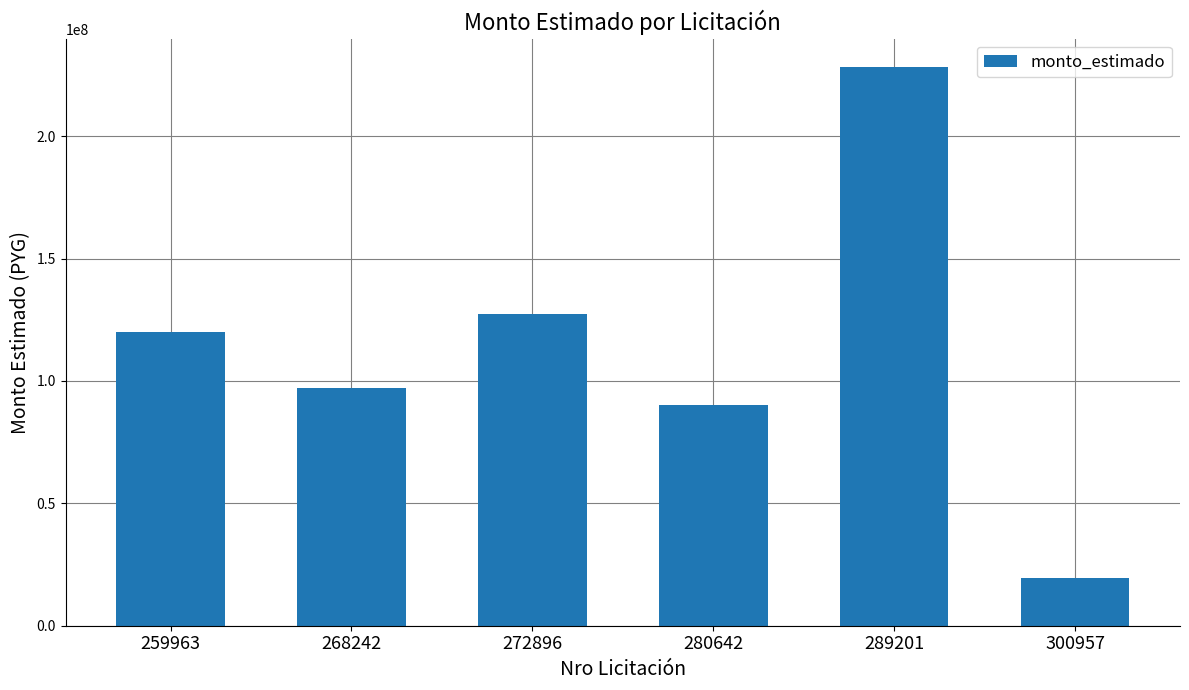

What is the minimum value shown in the chart?

19607500